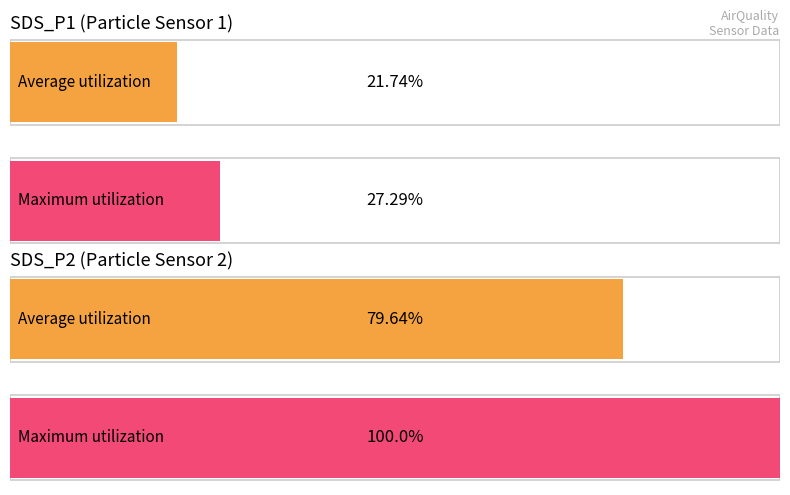

True or false: Maximum utilization has a value of 2.9 at 13.

False